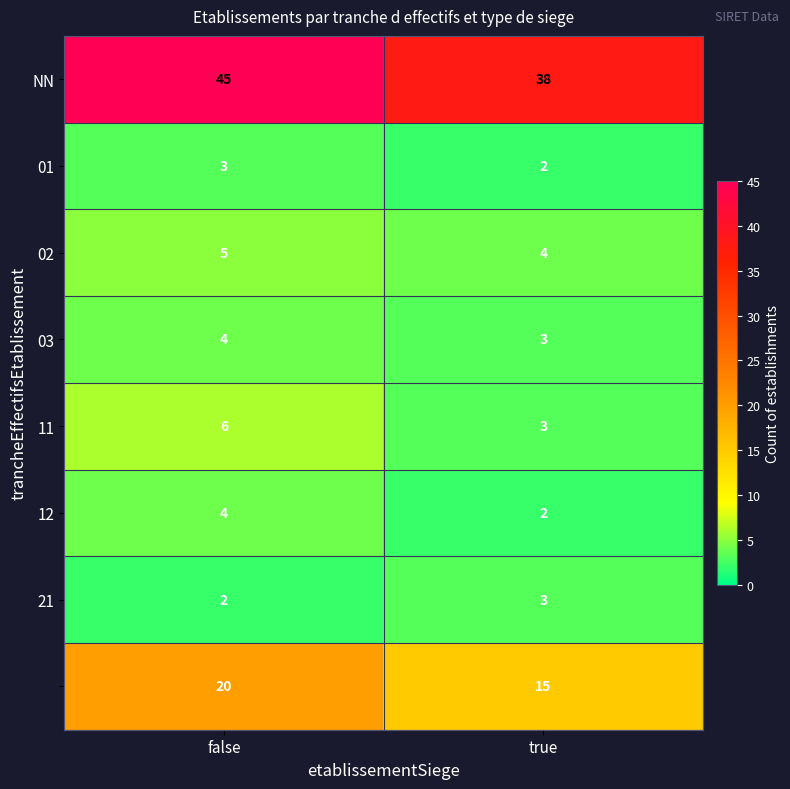

What is the total value across all series at false?

89